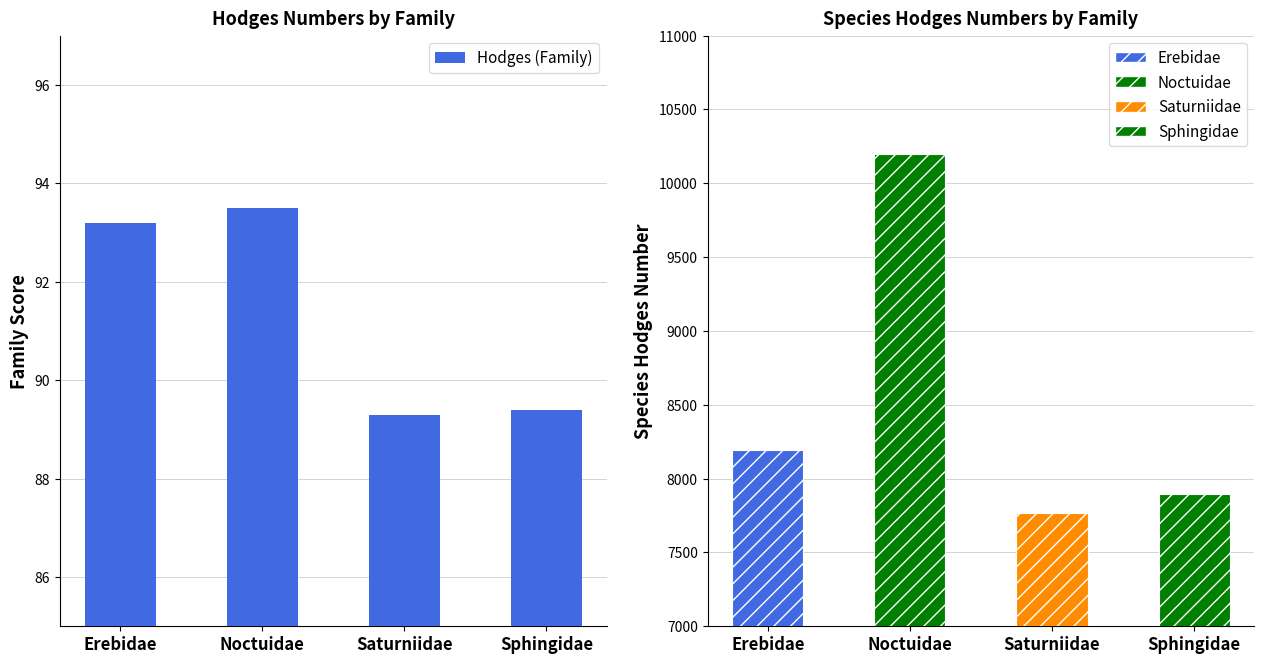

At how many categories does at least one series exceed 6522?

4